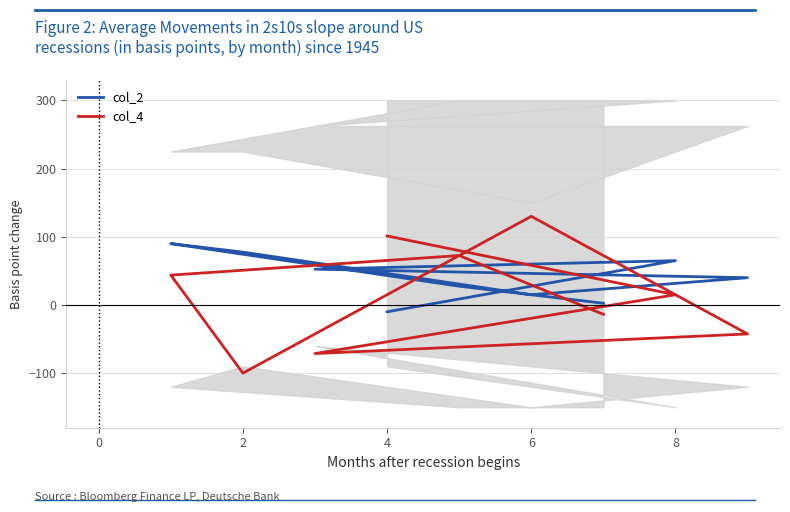

Which series has the largest total across all categories?

col_2